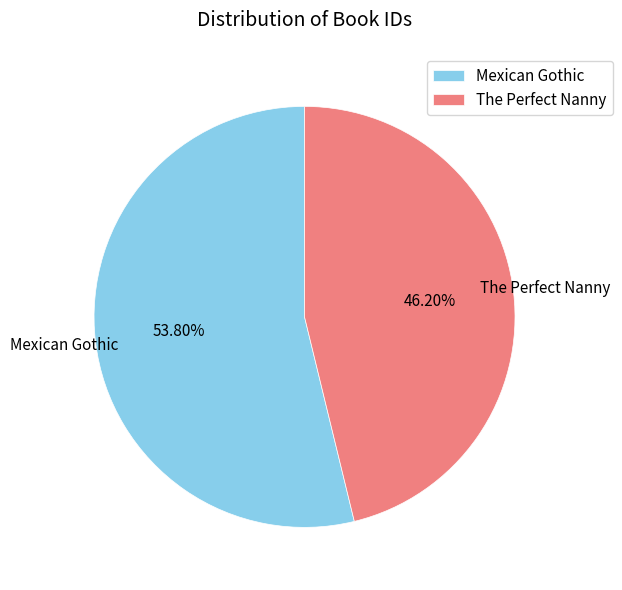

Which slice is the largest?

Mexican Gothic